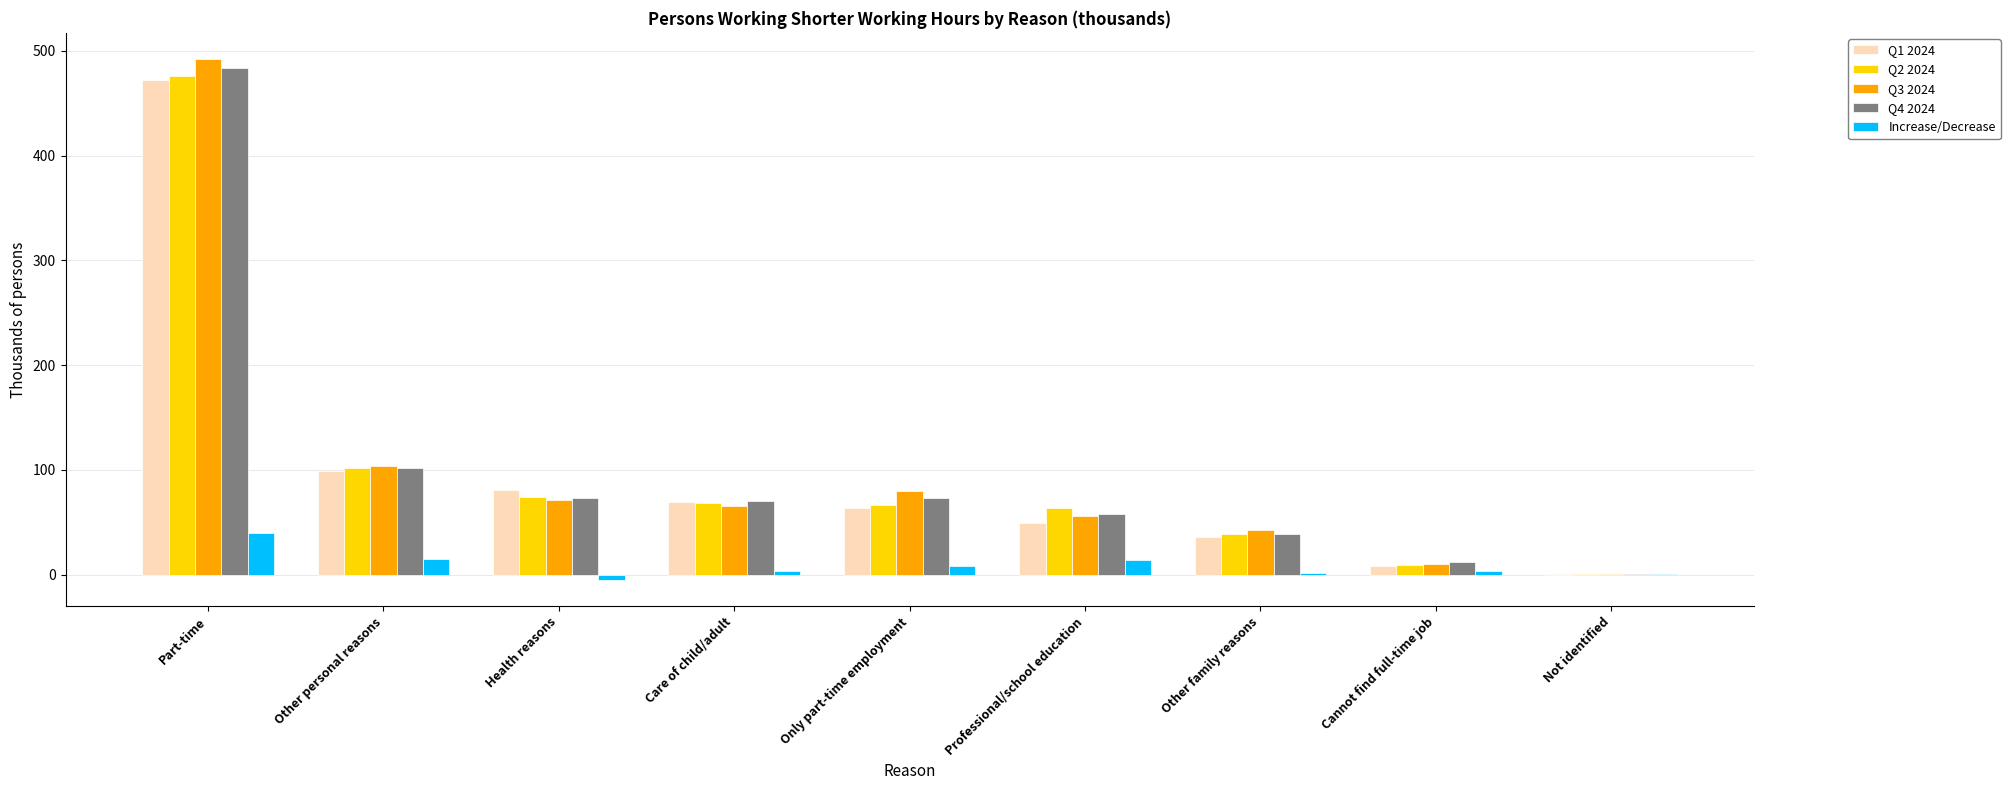

The value of Increase/Decrease at Not identified is 0.1. True or false?

True